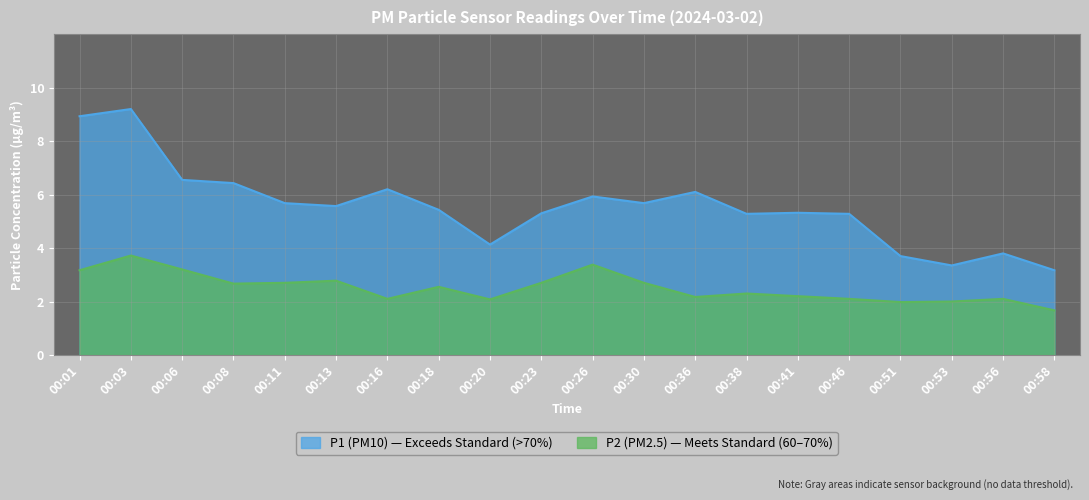

What are all the series names shown in the legend?

P1, P2